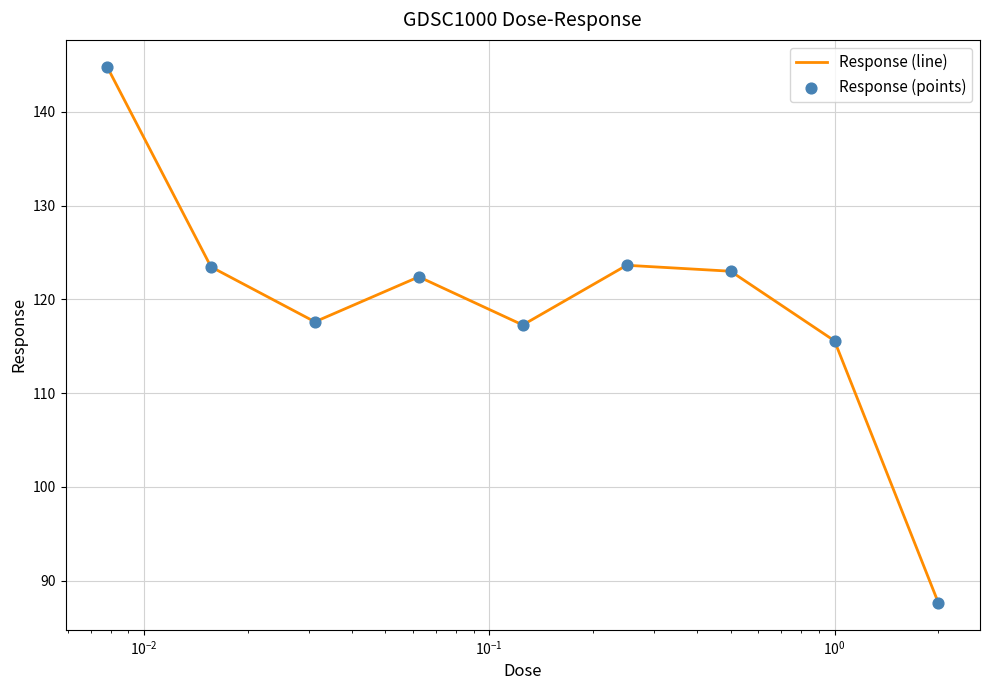

What is the smallest value displayed?

87.6